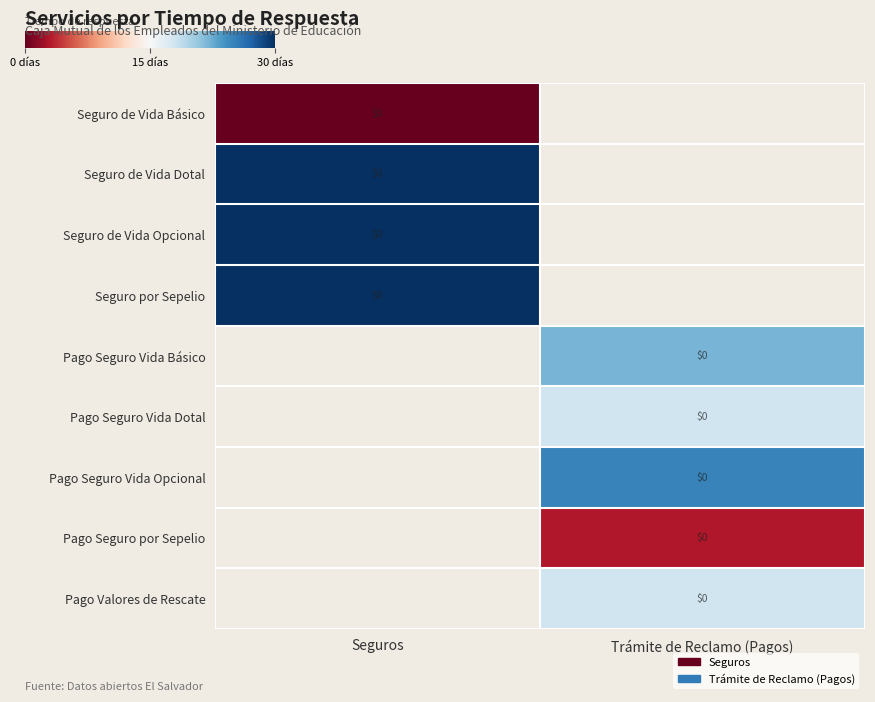

Which category has the highest value in the Seguro de Vida Opcional series?

Seguros